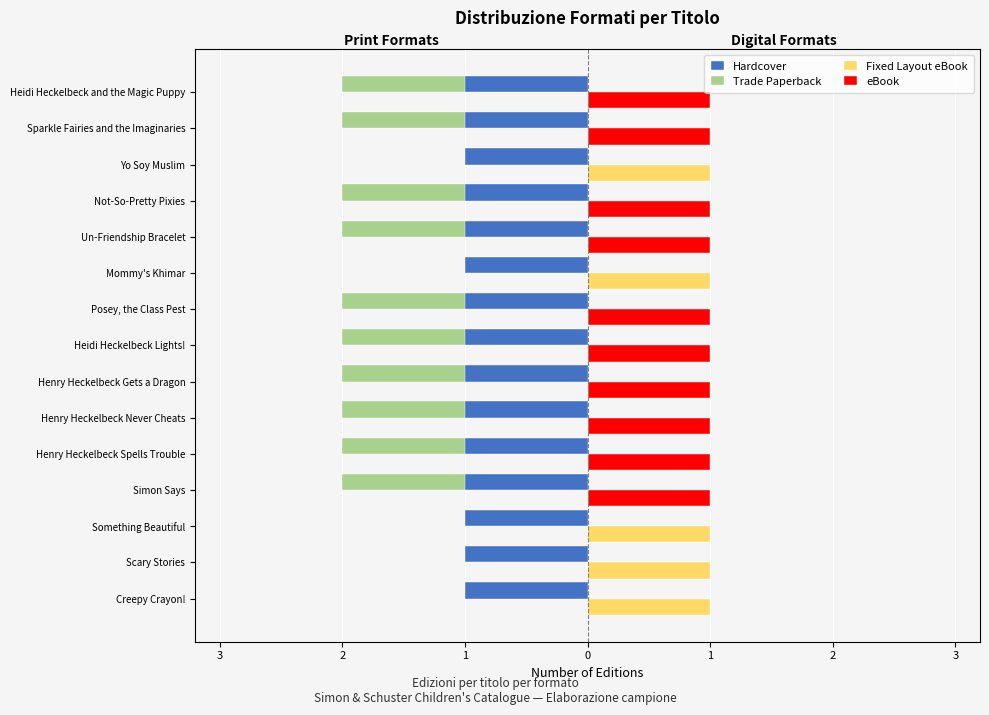

How many series are shown in this chart?

4